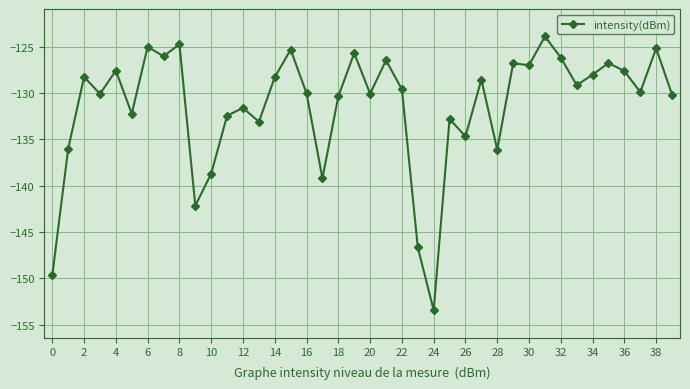

What is the average value?

-131.4